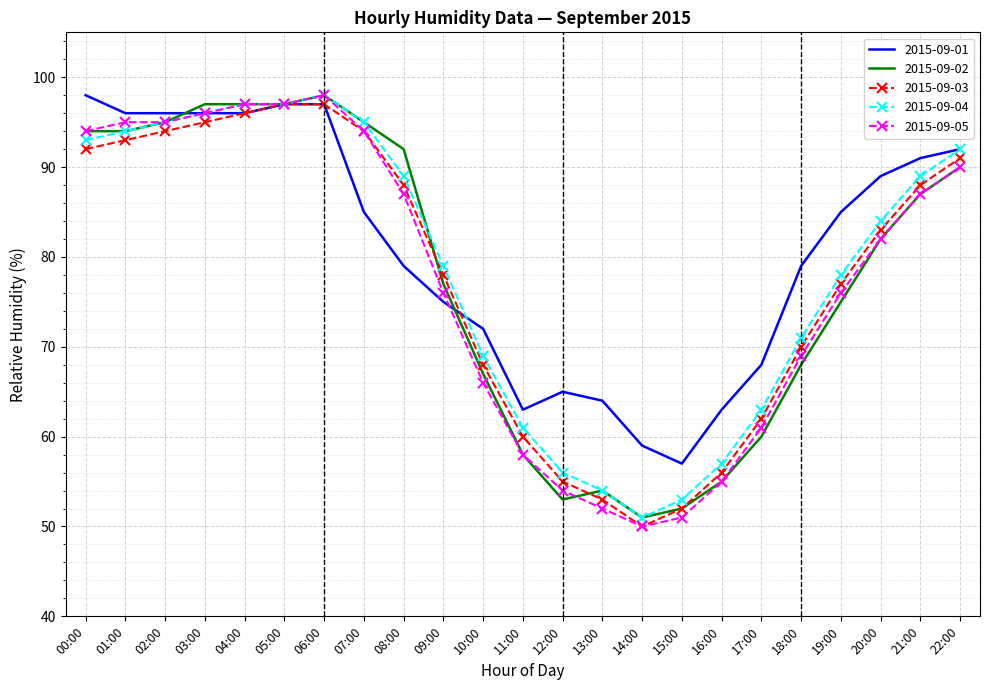

The value of 2015-09-04 at 11:00 is 61. True or false?

True